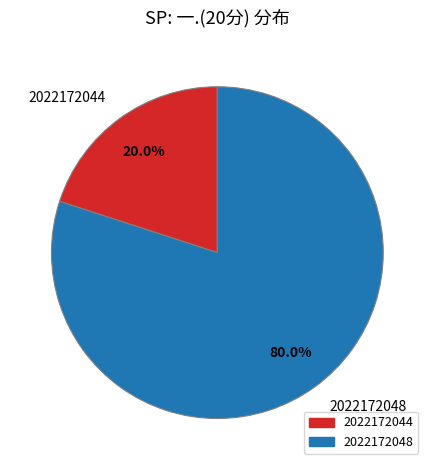

What is the total percentage of 2022172044 and 2022172048?

100.0%